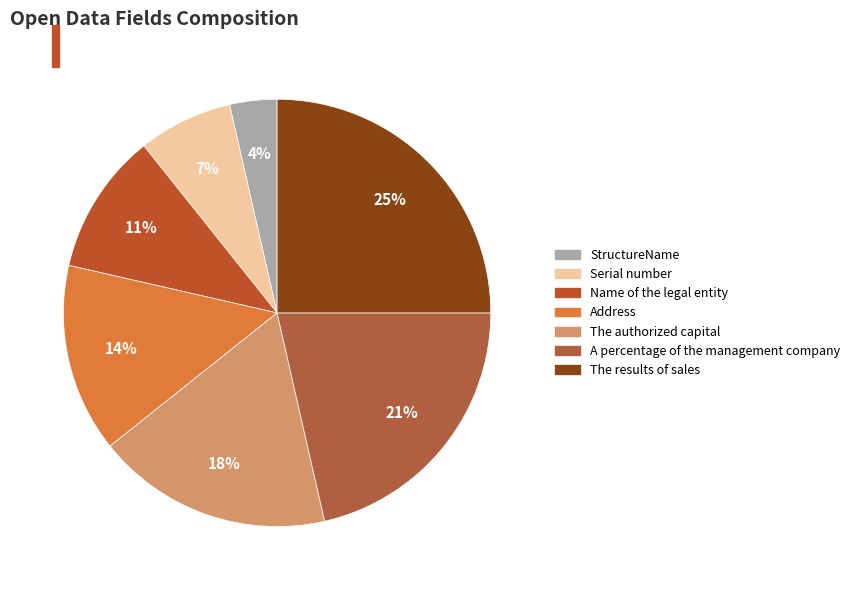

To the nearest percent, what is the difference between the The results of sales and StructureName slice percentages?

21%